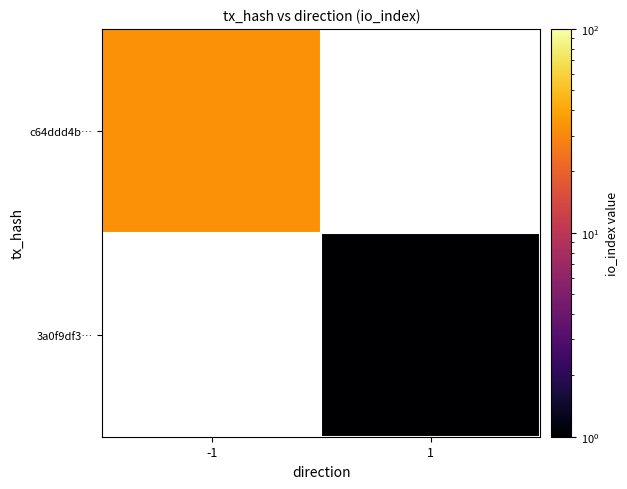

Which category has the highest value across all series?

-1